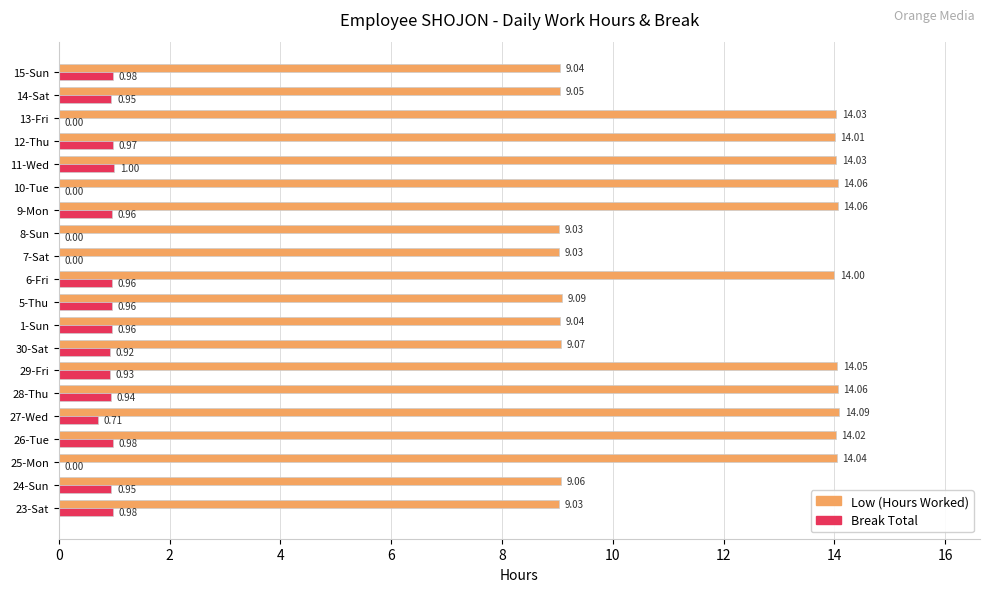

Is the value of Low (Hours Worked) at 11-Wed greater than the value of Break Total at 28-Thu?

Yes